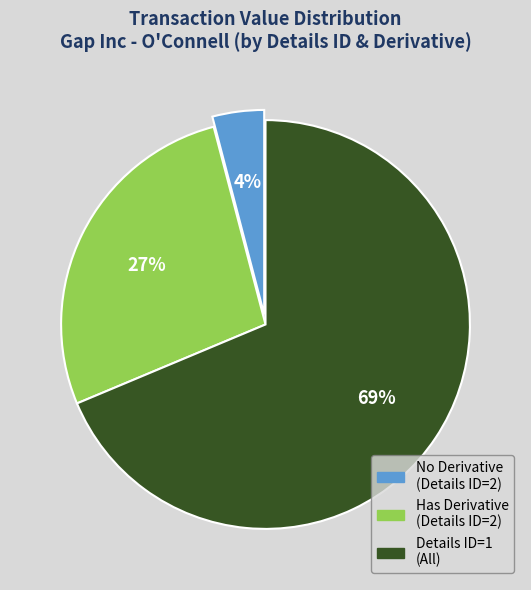

How many slices are in this pie chart?

3